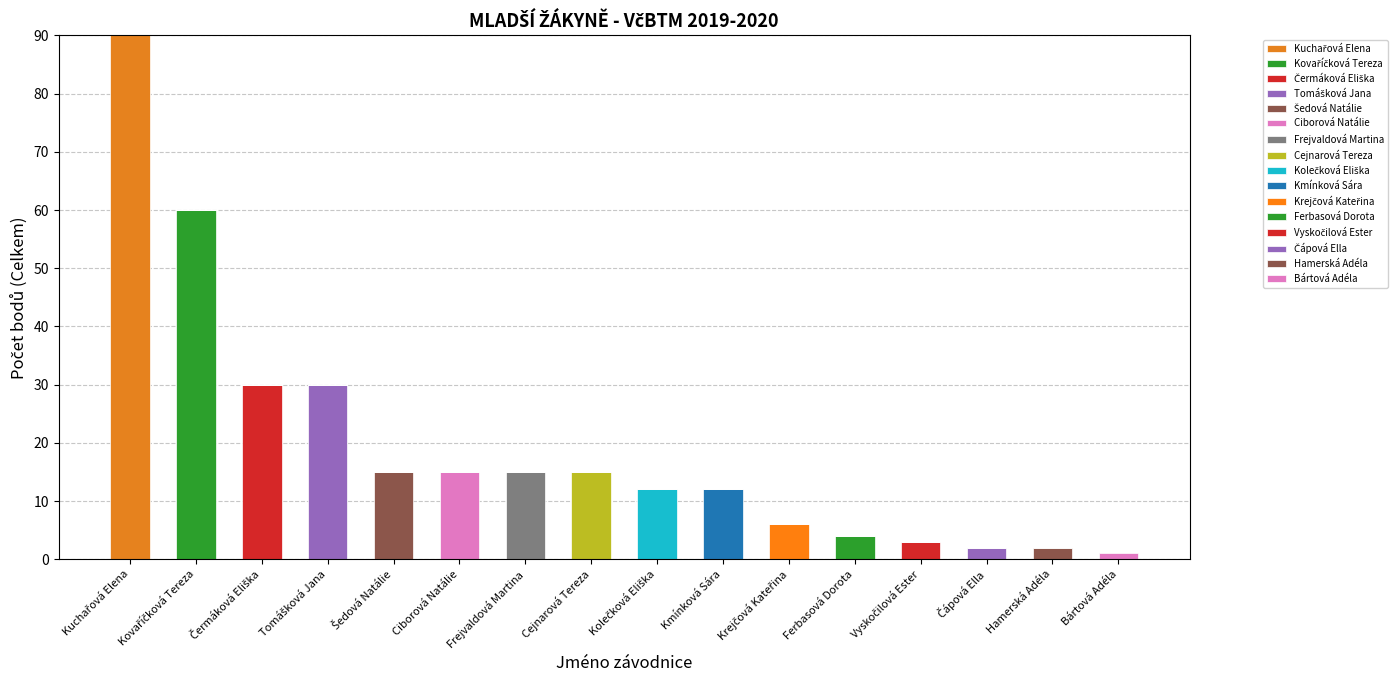

Does the chart contain stacked bars?

Yes